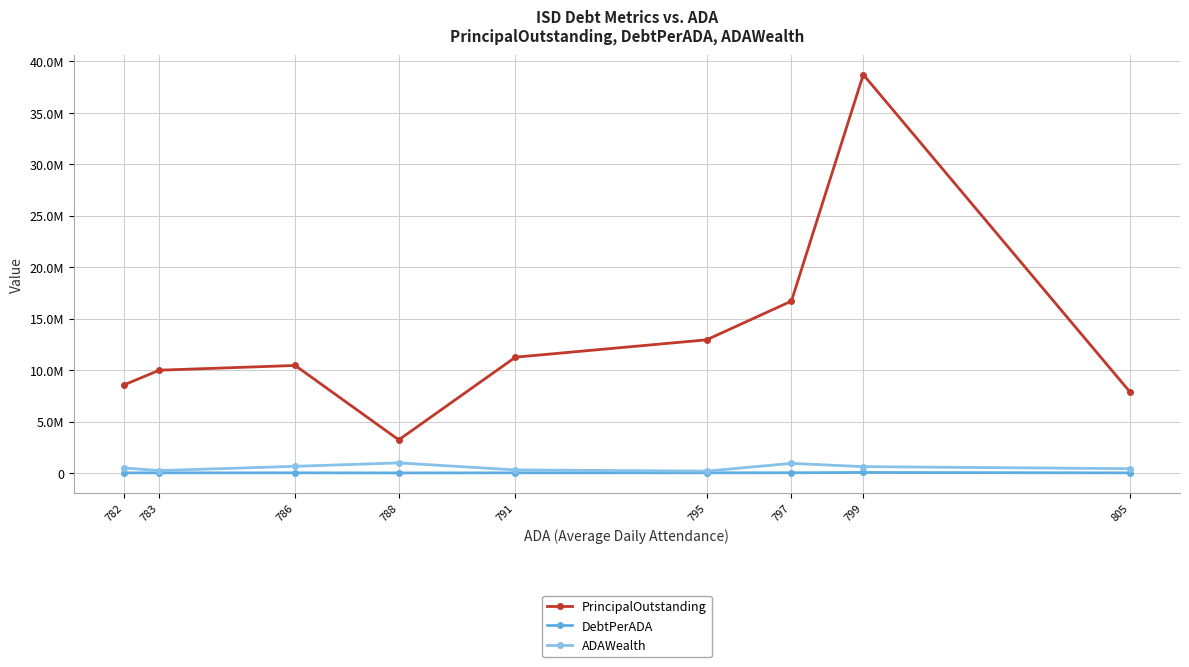

True or false: ADAWealth has a value of 255684.1 at 795.

False